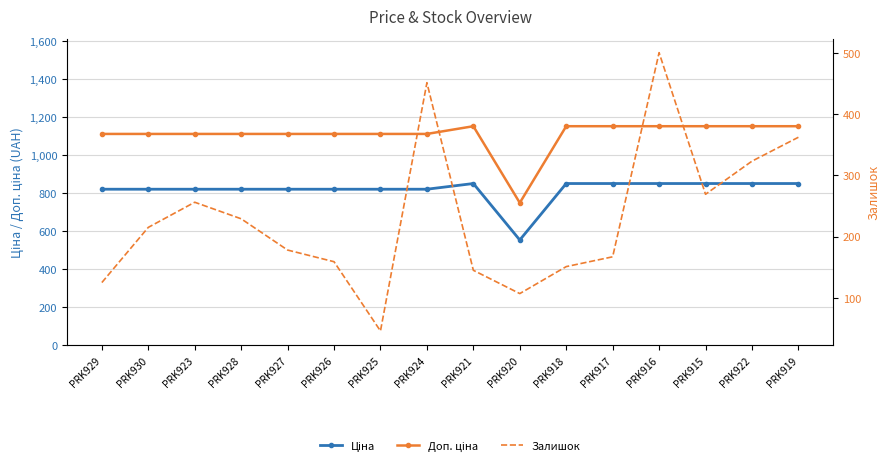

What is the spread (max minus min) of values at PRK927?

931.2